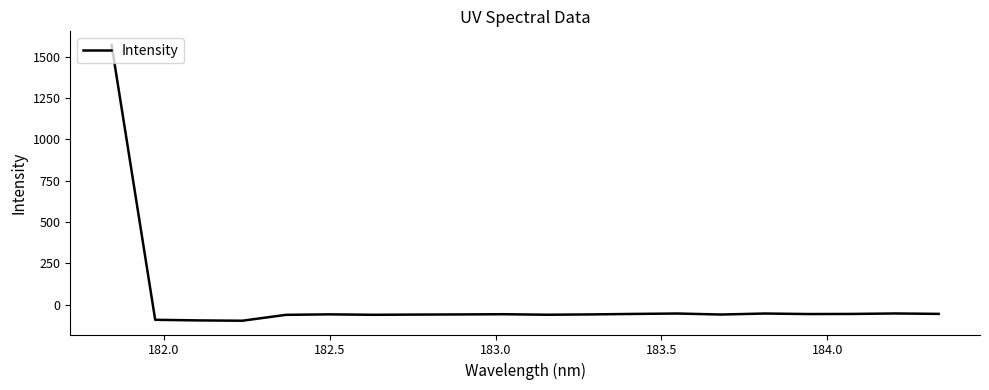

What is the difference between the maximum and minimum values?

1668.3